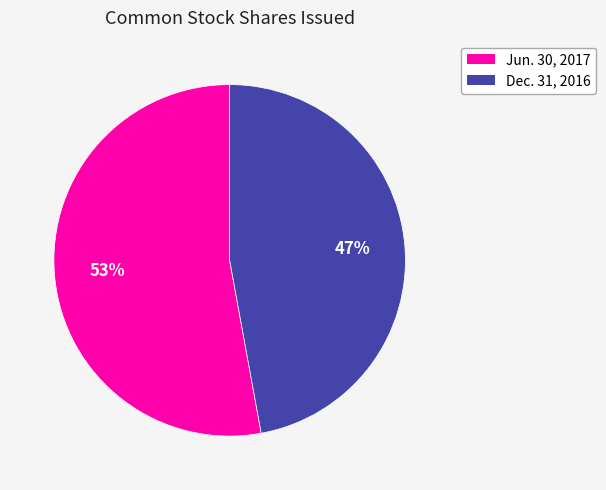

To the nearest percent, what portion does Dec. 31, 2016 represent?

47%